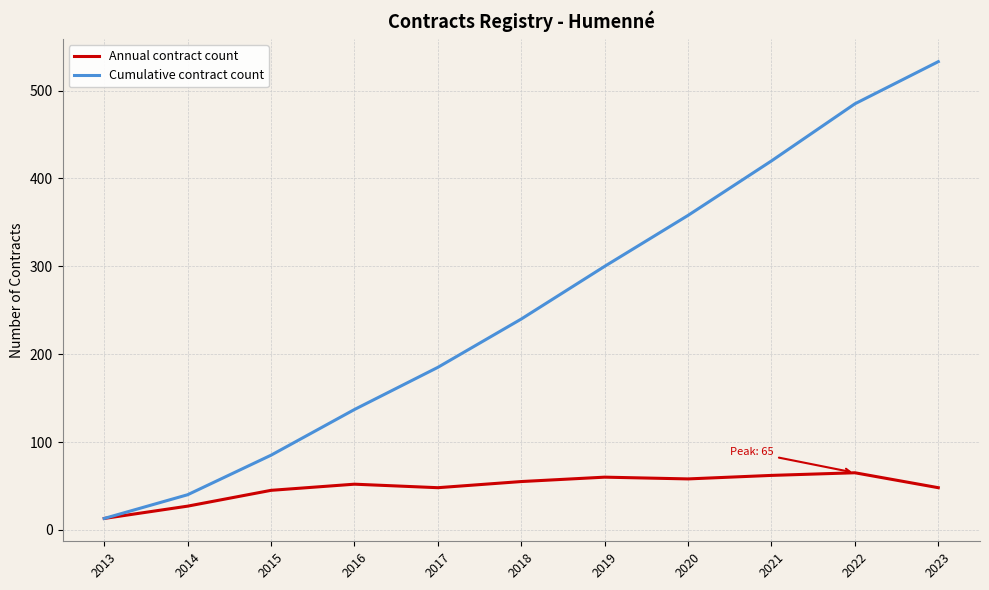

List the labels in order of Cumulative contract count value, smallest first.

2013, 2014, 2015, 2016, 2017, 2018, 2019, 2020, 2021, 2022, 2023